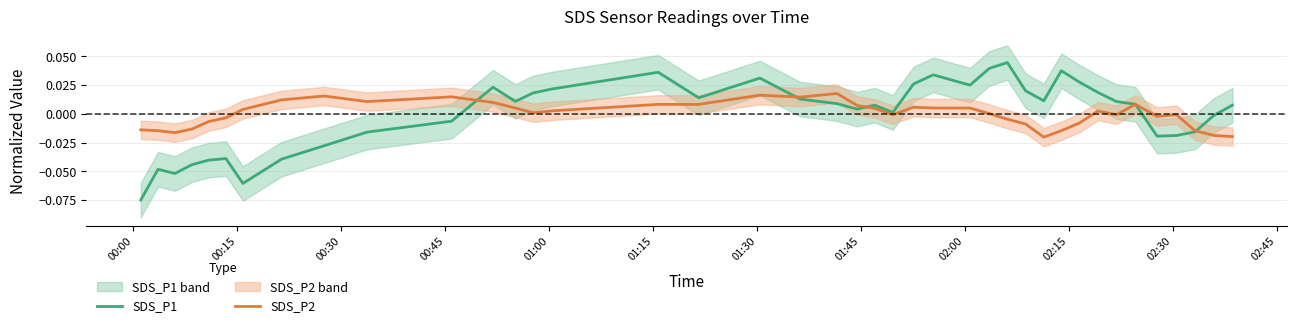

How many lines are shown in the chart?

2